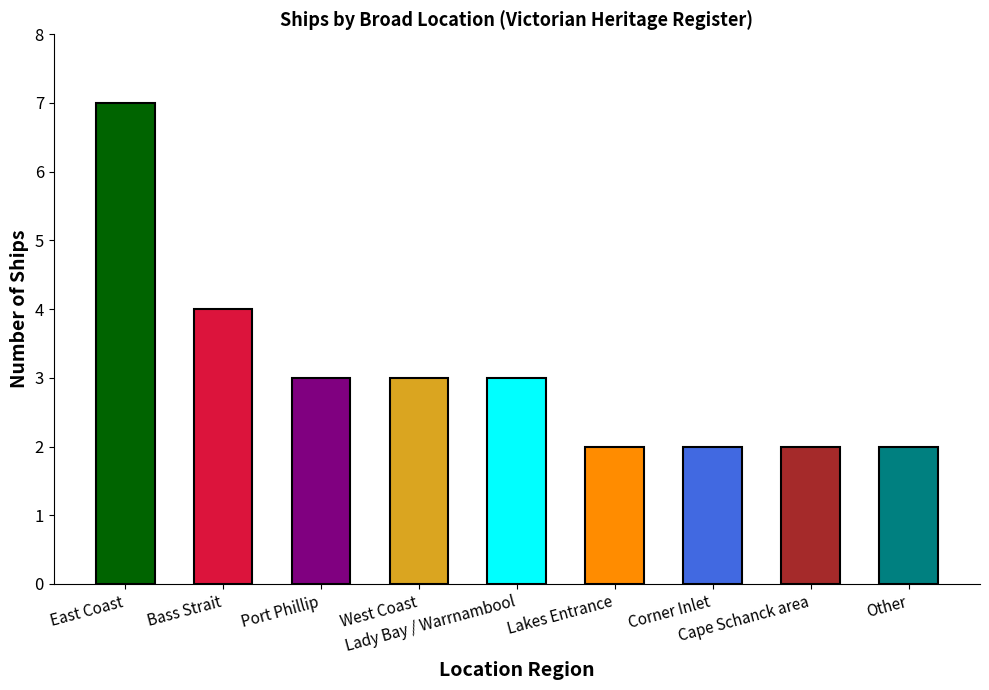

How many categories are shown in the chart?

9